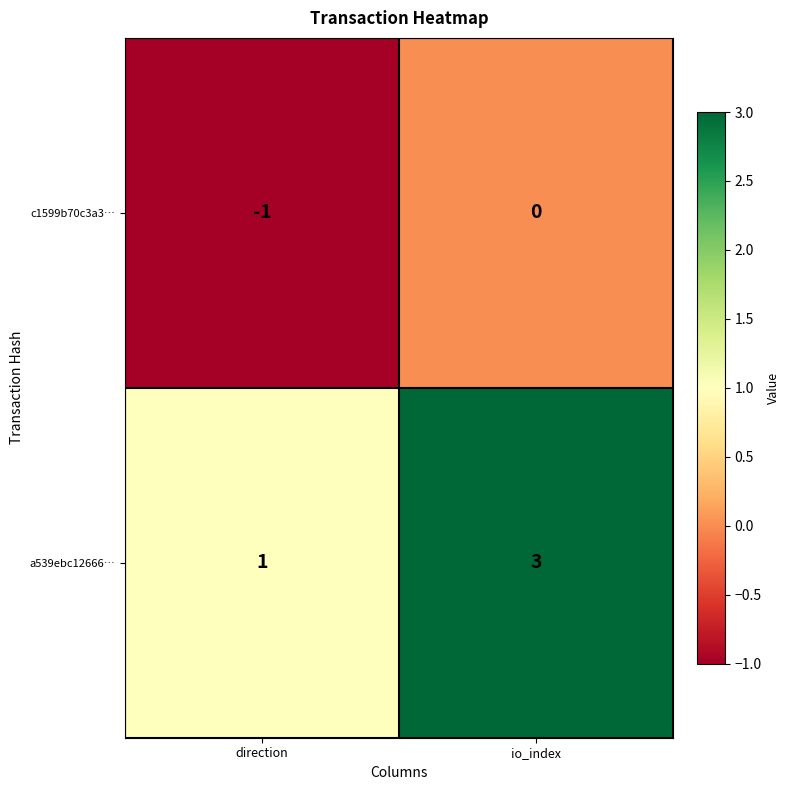

Which category has the lowest value across all series?

direction